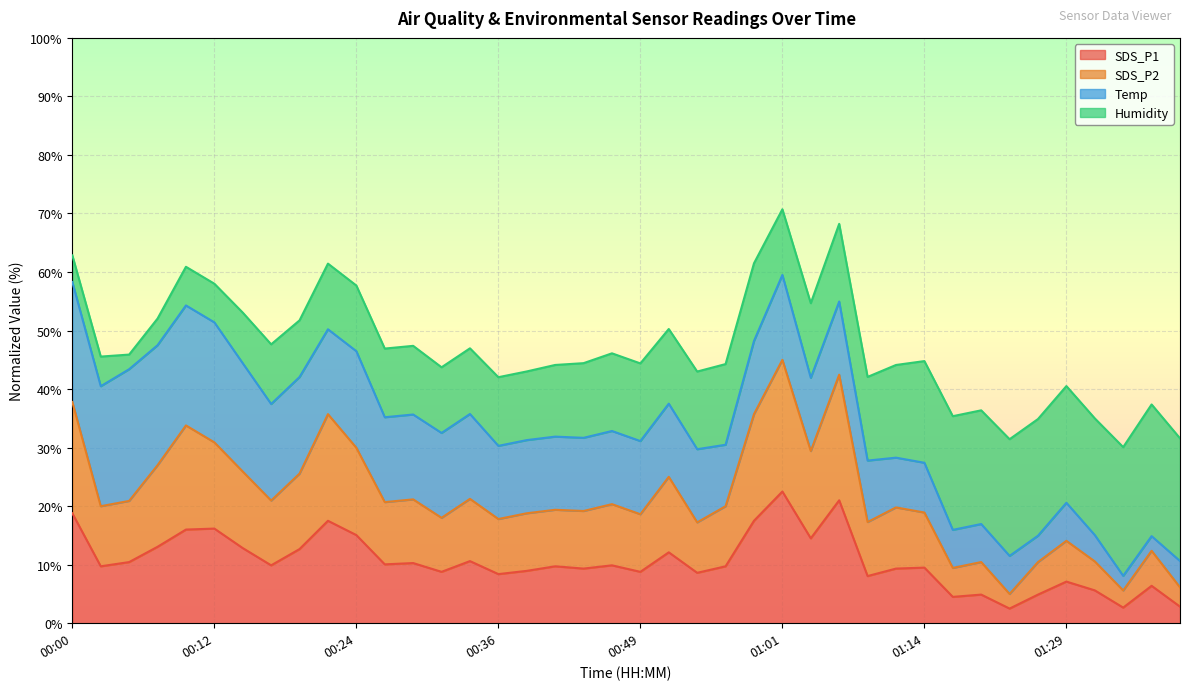

Which series has the widest spread of values?

SDS_P2